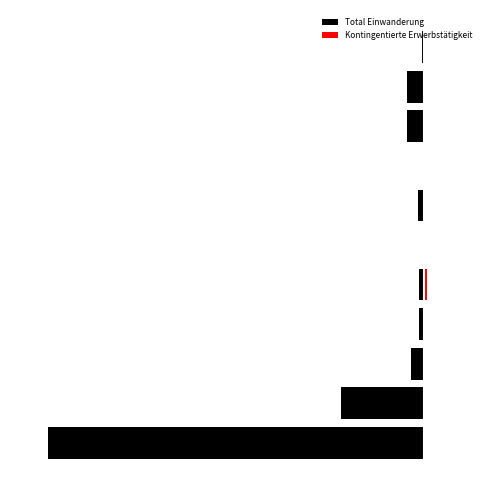

Does the chart contain any negative values?

Yes